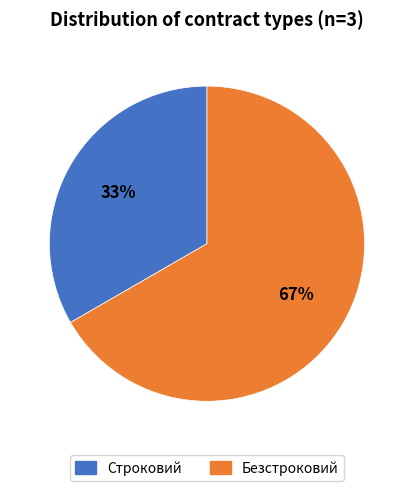

What is the smallest slice in the pie chart?

Строковий